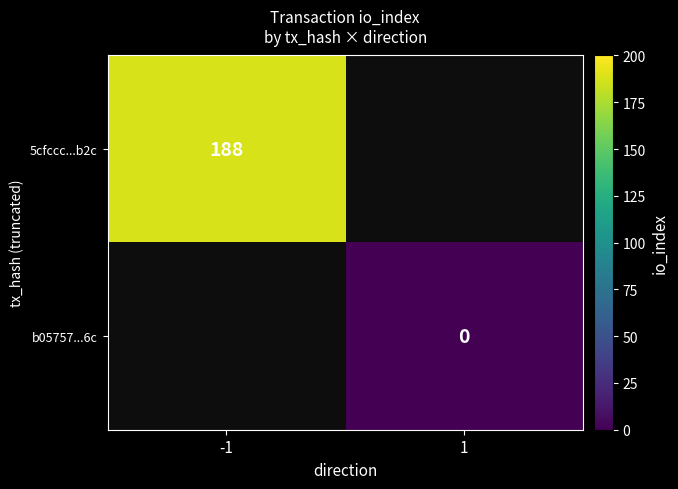

The value of 5cfccc...b2c at -1 is 188. True or false?

True